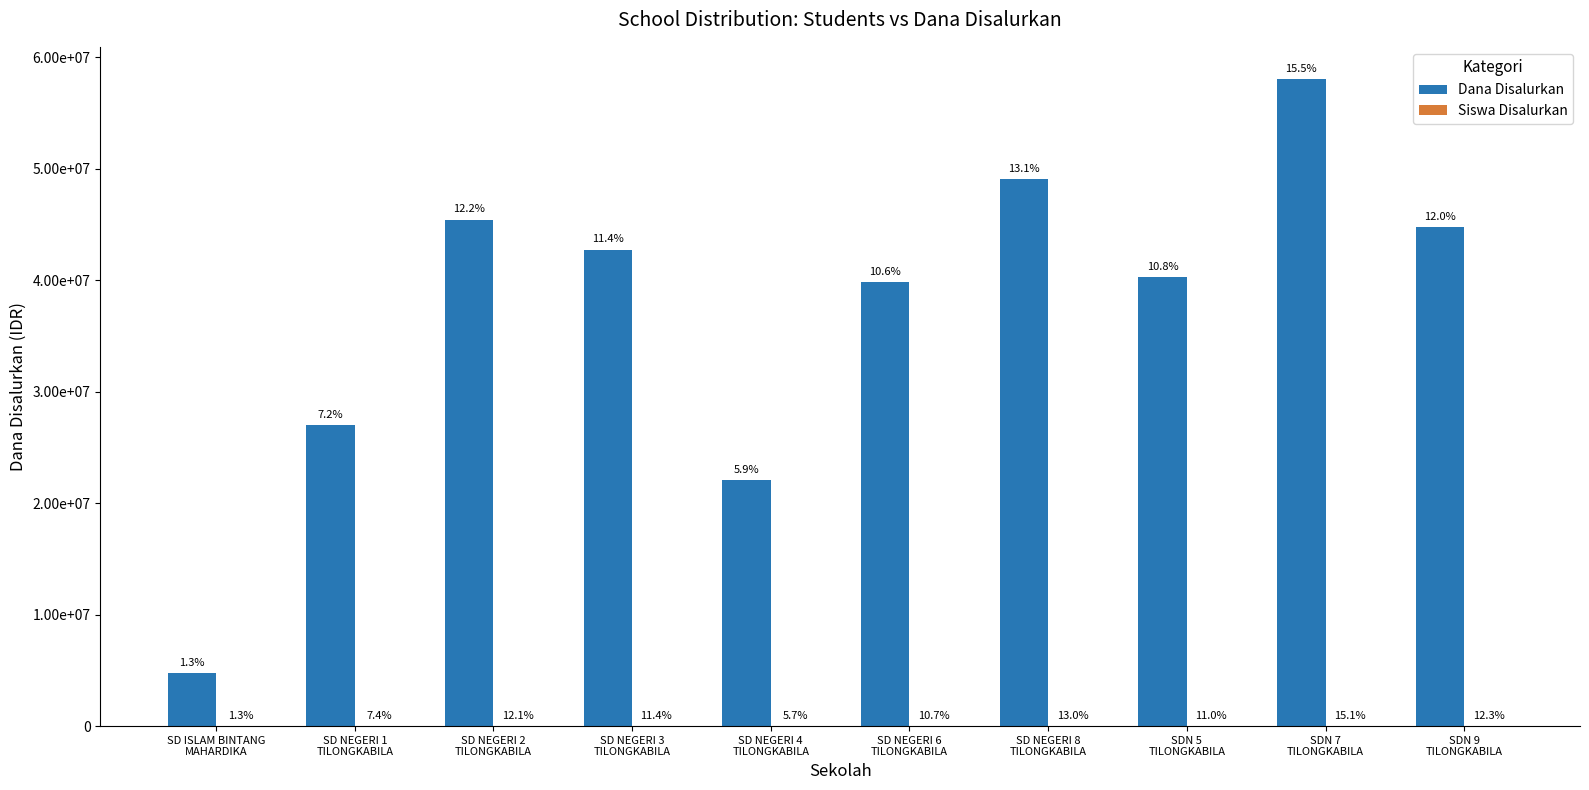

Are the bars horizontal?

No